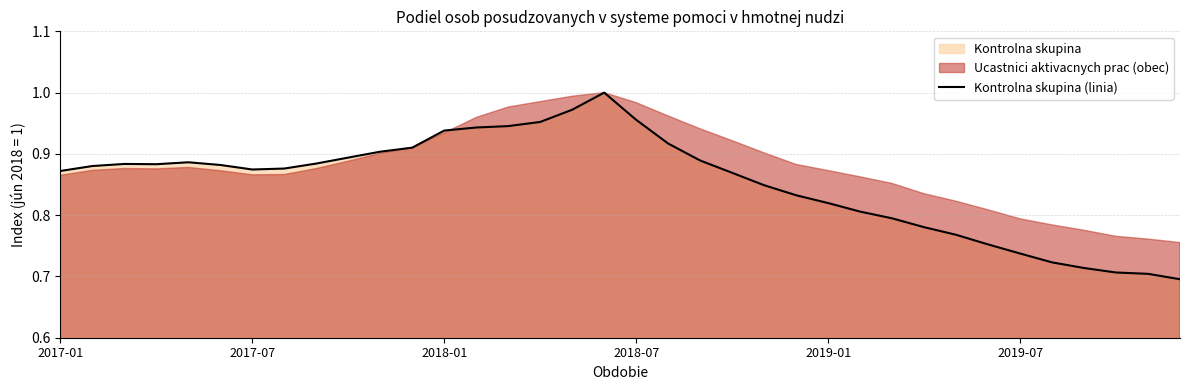

True or false: there are more than 2 points higher than both neighbors.

True